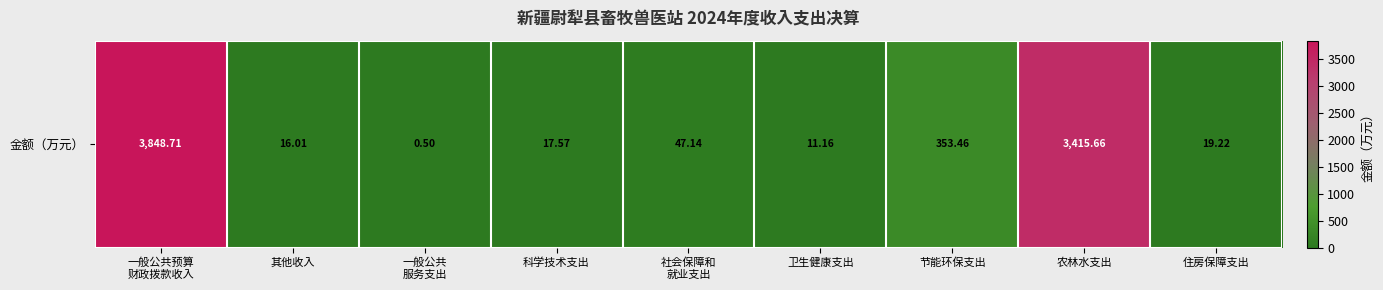

Reading right to left, transcribe all the data shown in this chart.

19.2	3415.7	353.5	11.2	47.1	17.6	0.5	16.0	3848.7